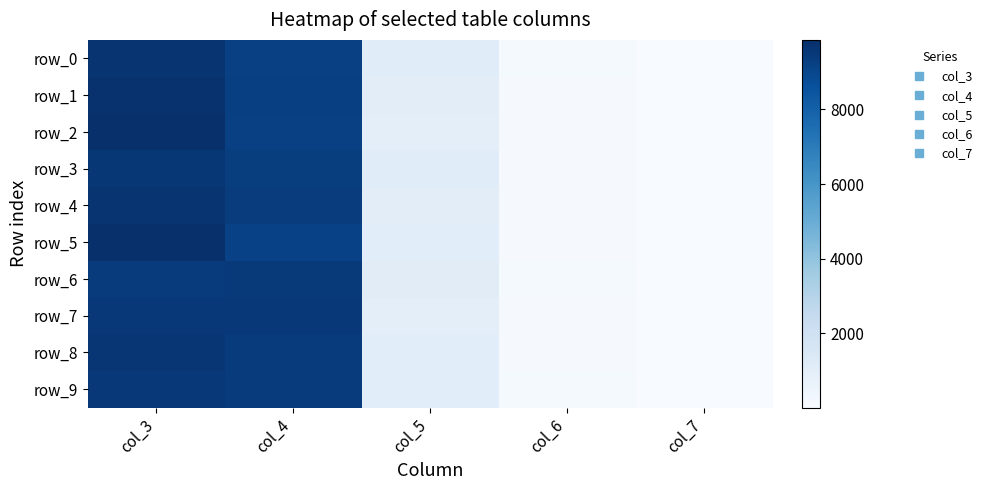

True or false: row_6 has a value of 31 at col_6.

False